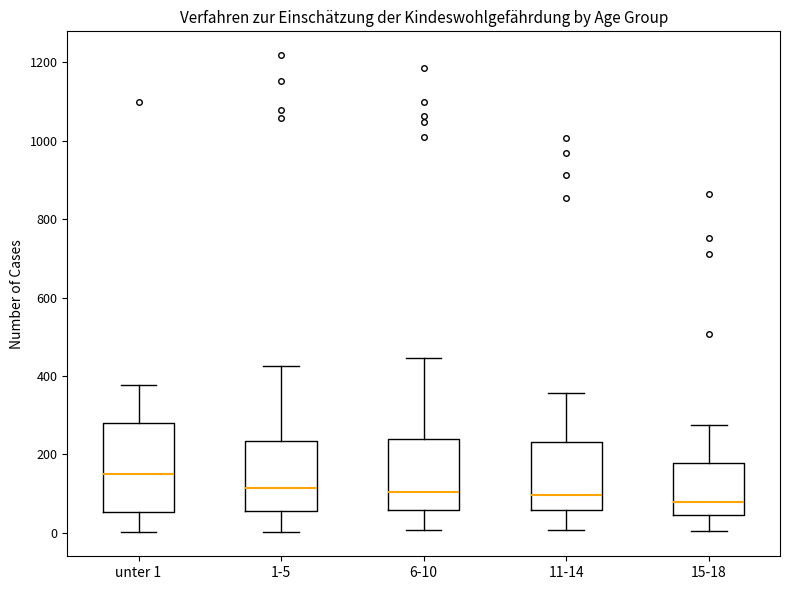

Reading left to right, read every box against the y-axis: the position of its median line, the range the box covers, and the ends of its whiskers. The values are not printed on the chart, so give them approximately, as read against the axis.

unter 1: median 160, box 60 to 280, whiskers 0 to 380
1-5: median 120, box 60 to 240, whiskers 0 to 420
6-10: median 100, box 60 to 240, whiskers 0 to 440
11-14: median 100, box 60 to 240, whiskers 0 to 360
15-18: median 80, box 40 to 180, whiskers 0 to 280